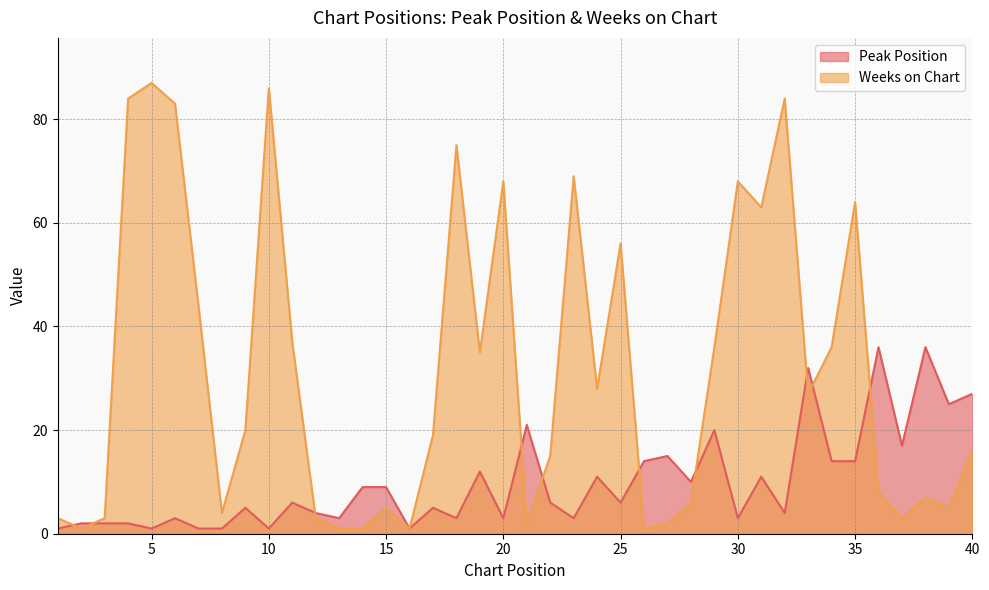

How many interior local valleys does the Peak Position series have?

13